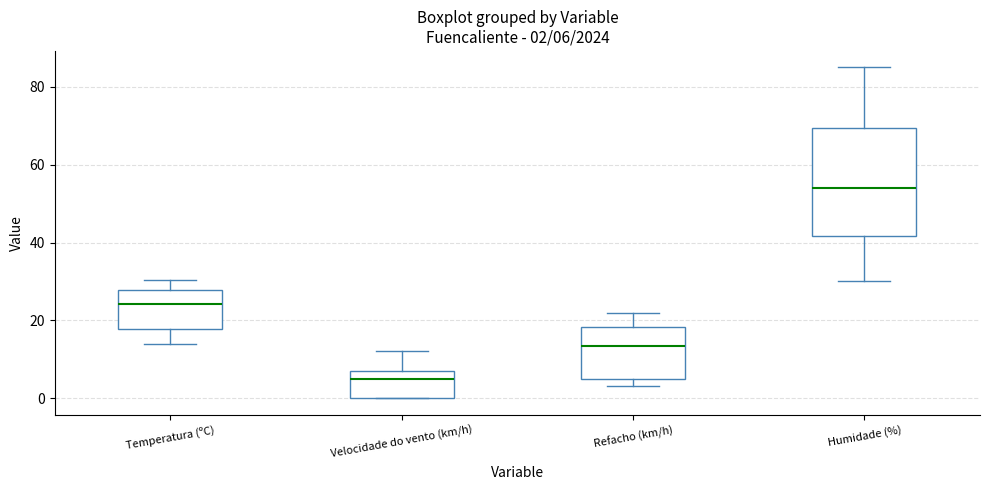

Which box has the lowest median line?

Velocidade do vento (km/h)